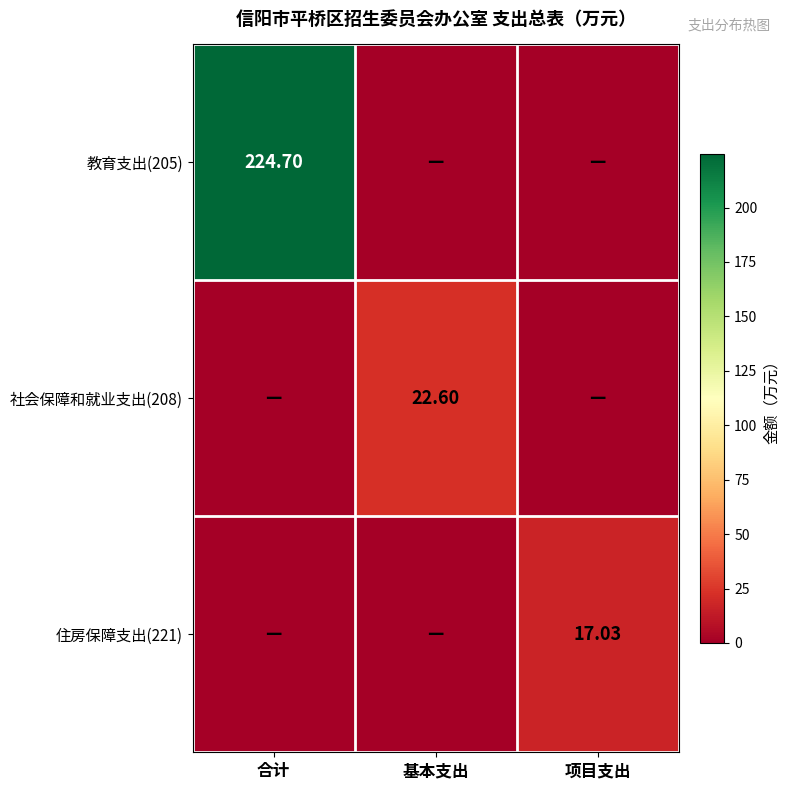

Which category has the highest value in the 社会保障和就业支出(208) series?

基本支出